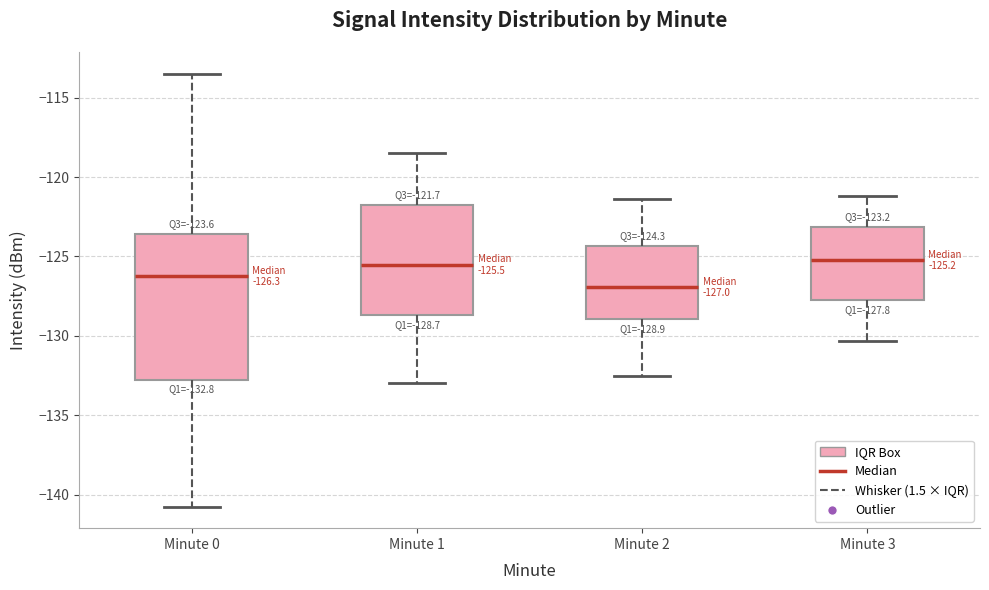

Comparing the boxes themselves (not the whiskers), which one is the tallest?

Minute 0